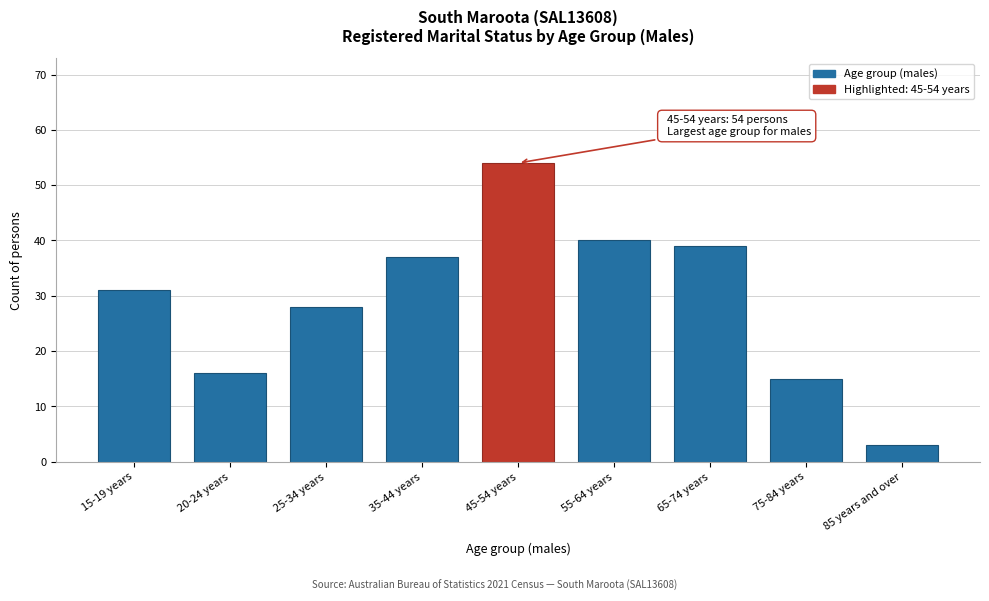

Reading left to right, transcribe all the data shown in this chart.

15-19 years=31	20-24 years=16	25-34 years=28	35-44 years=37	45-54 years=54	55-64 years=40	65-74 years=39	75-84 years=15	85 years and over=3